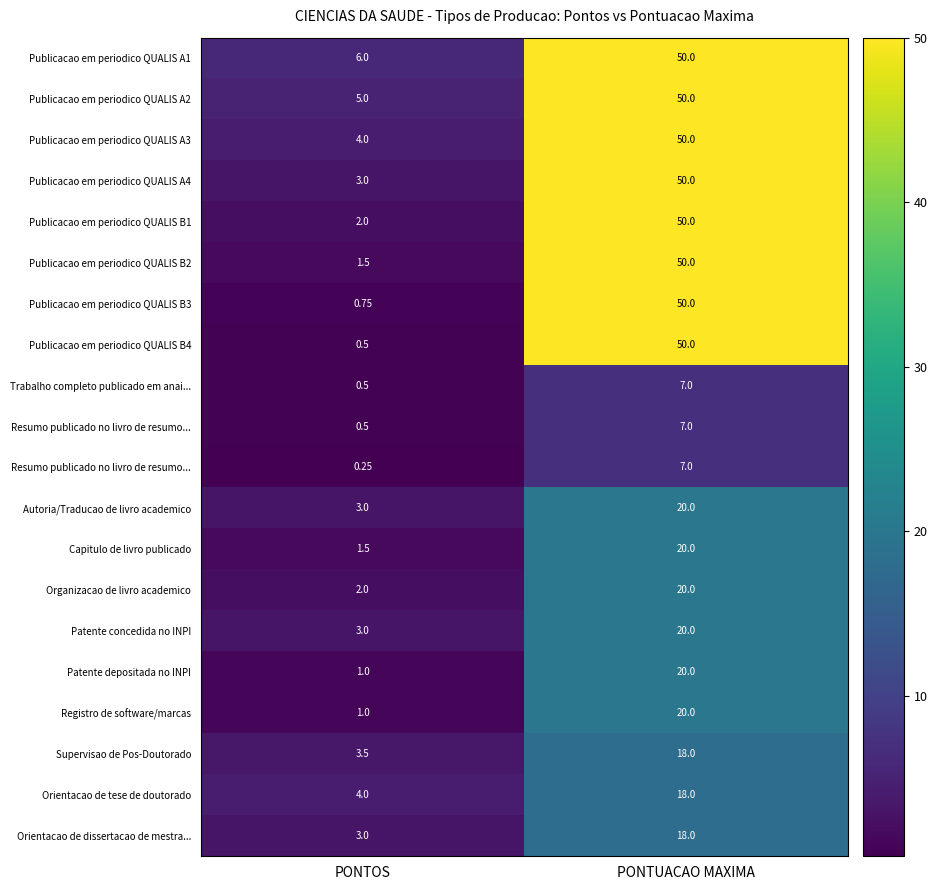

What is the difference between the highest and lowest values at PONTOS?

5.8